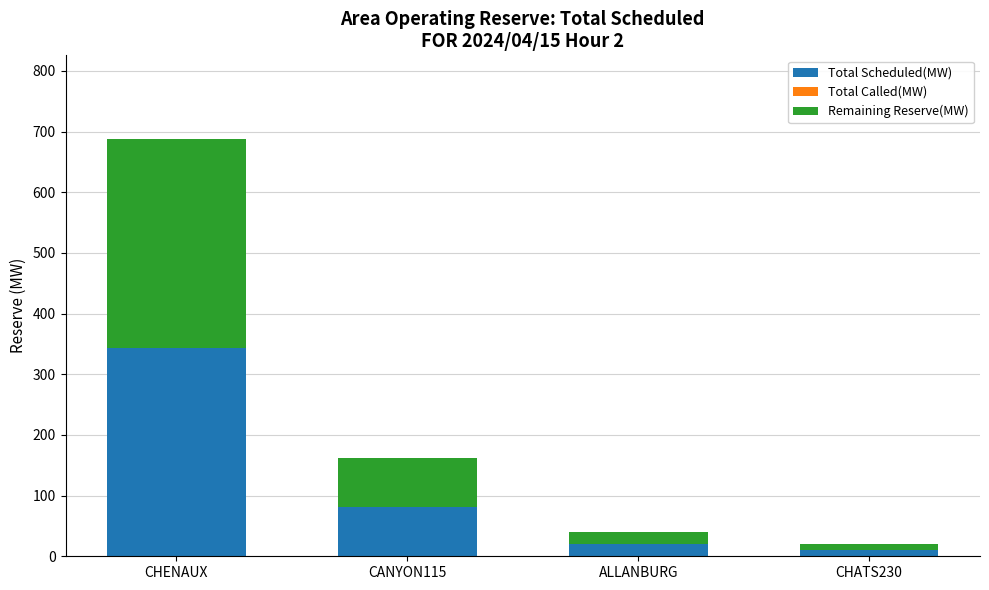

At which label does Total Scheduled(MW) reach its peak?

CHENAUX